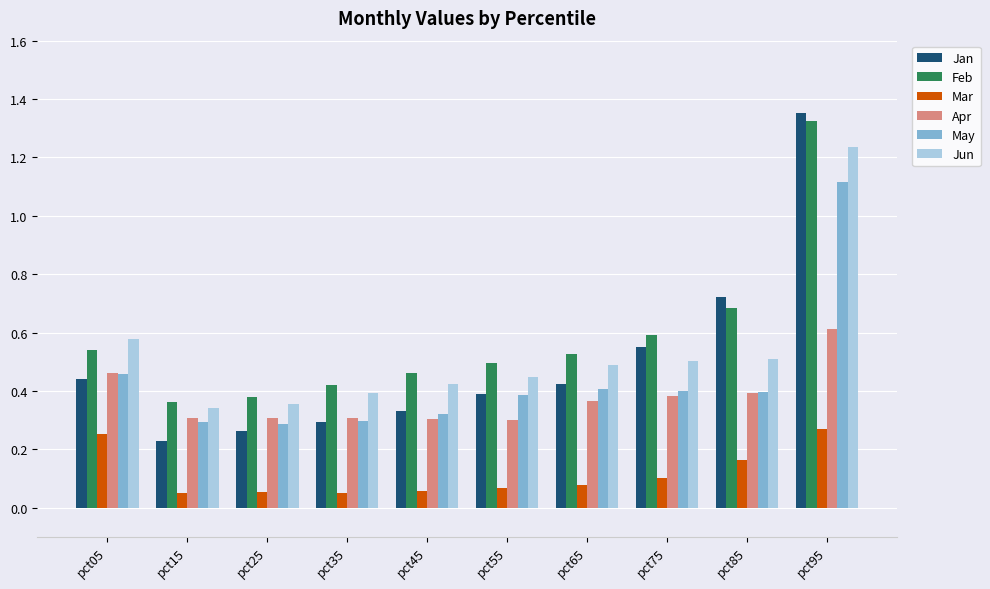

Is the value of Apr at pct85 greater than the value of Mar at pct35?

Yes